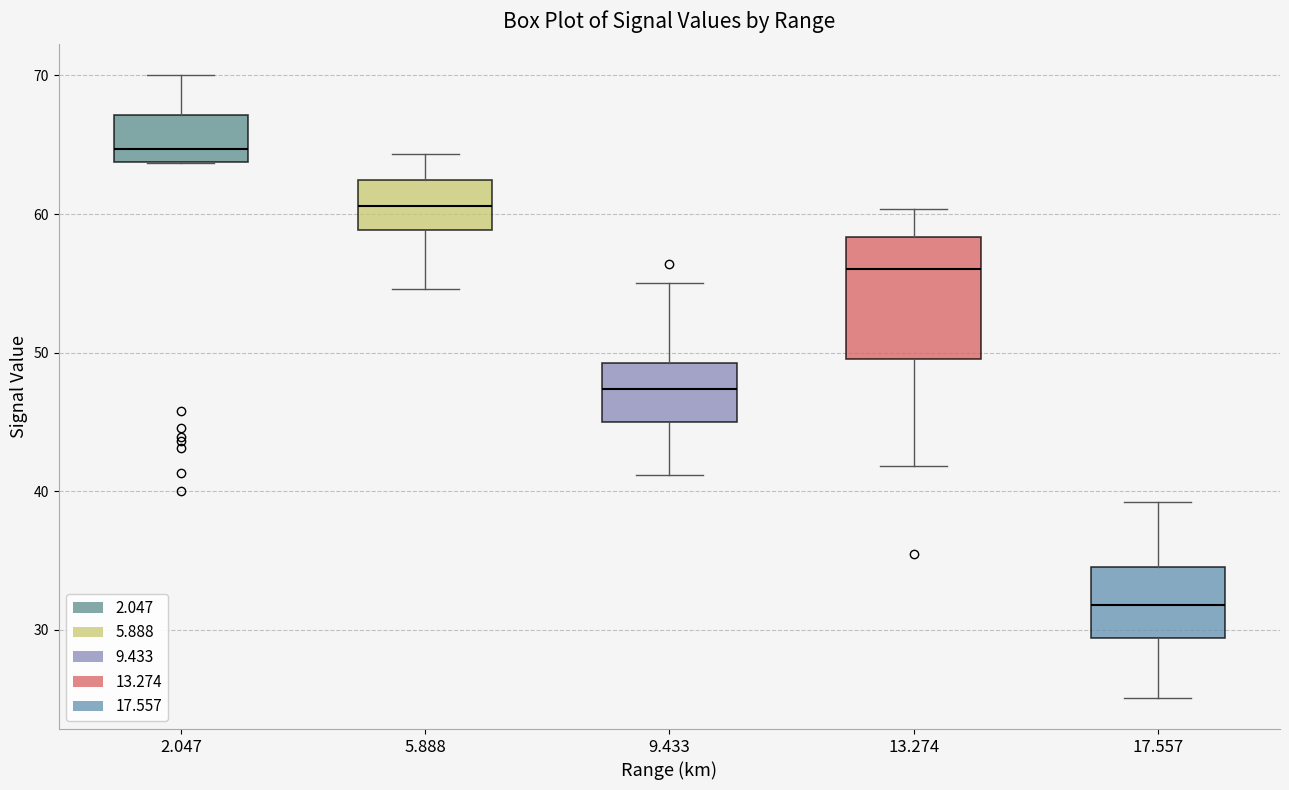

Which box has the lowest median line?

17.557